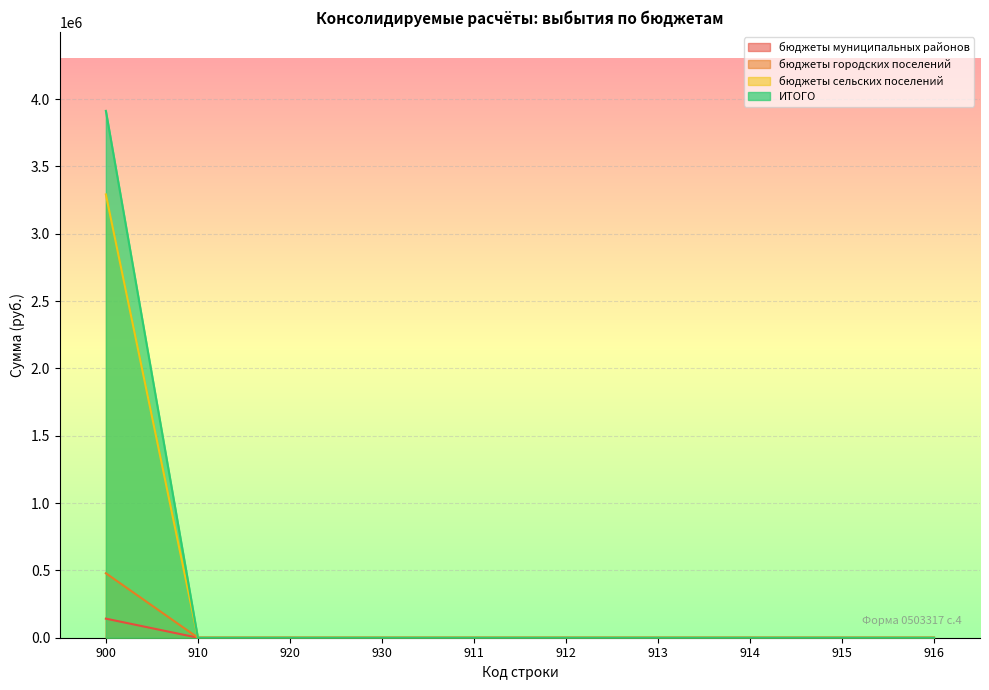

What position from the right is 913?

4